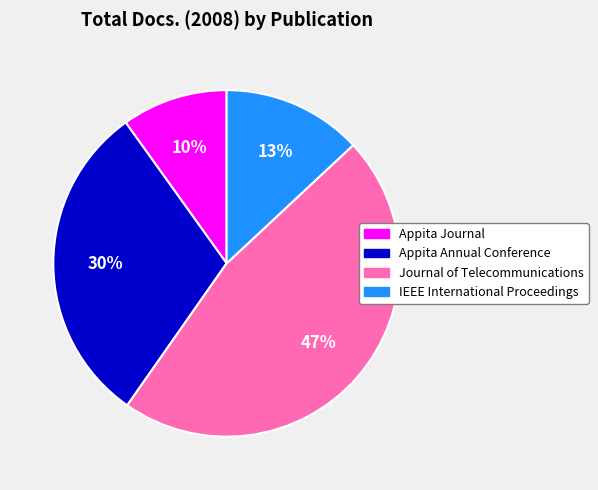

To the nearest percent, what portion does Appita Annual Conference represent?

30%